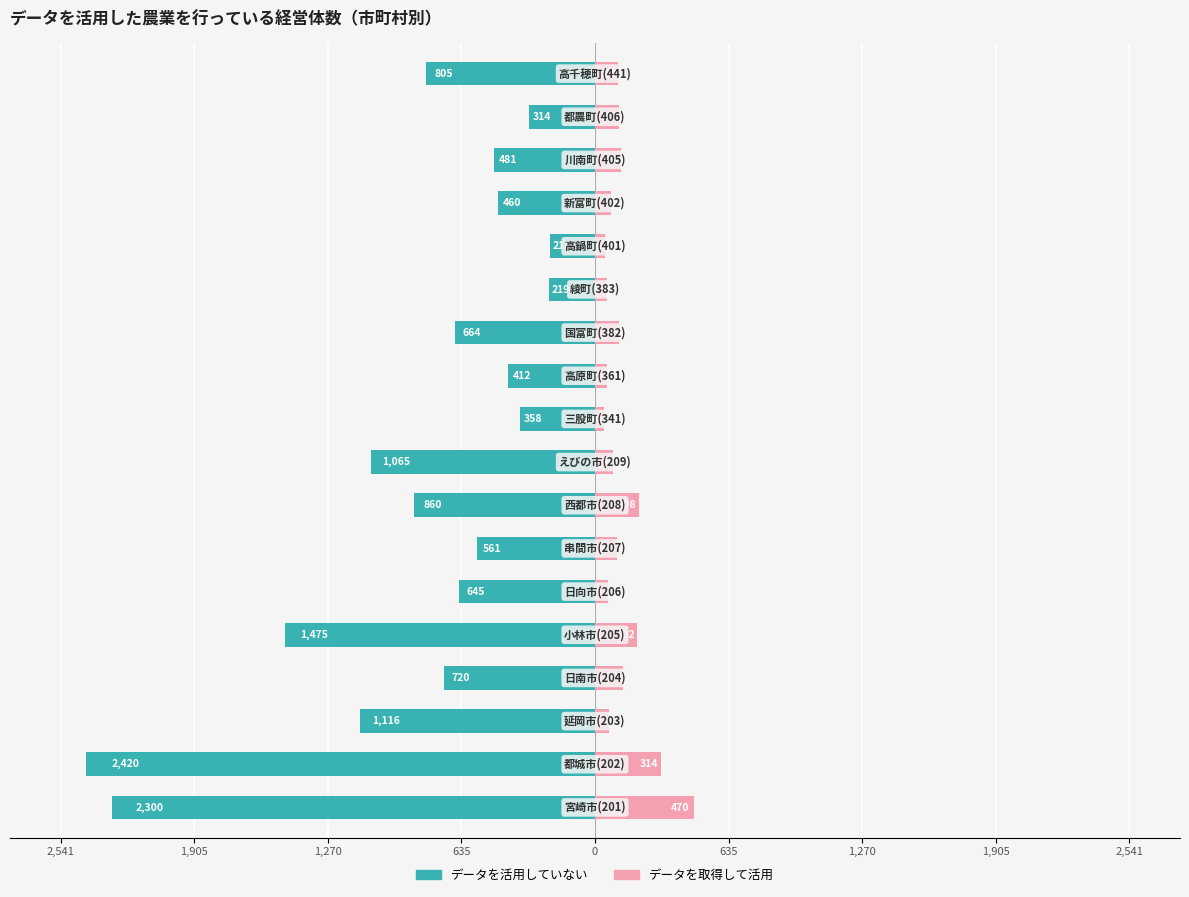

Reading left to right, list all the values displayed in this chart.

データを活用していない: -2300	-2420	-1116	-720	-1475	-645	-561	-860	-1065	-358	-412	-664	-219	-214	-460	-481	-314	-805
データを取得して活用: 470	314	68	135	202	63	104	208	86	43	57	116	57	48	78	124	112	110